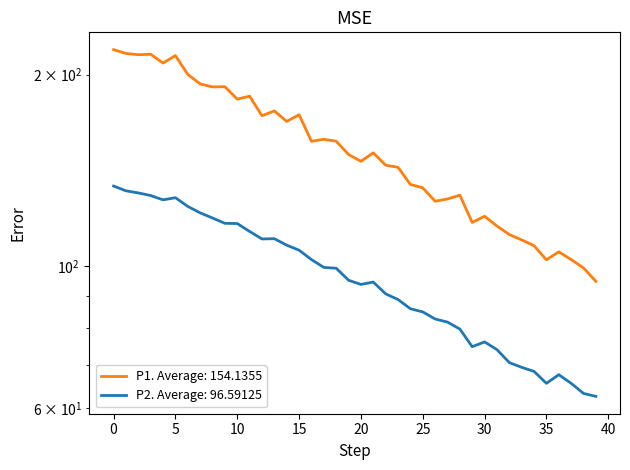

How many interior local peaks does the P1 series have?

11